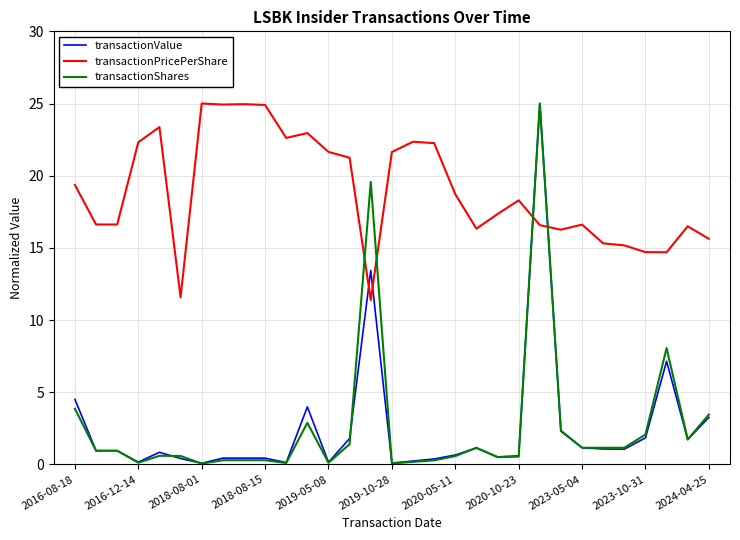

Which series ends up on top after the final intersection of transactionPricePerShare and transactionValue?

transactionPricePerShare